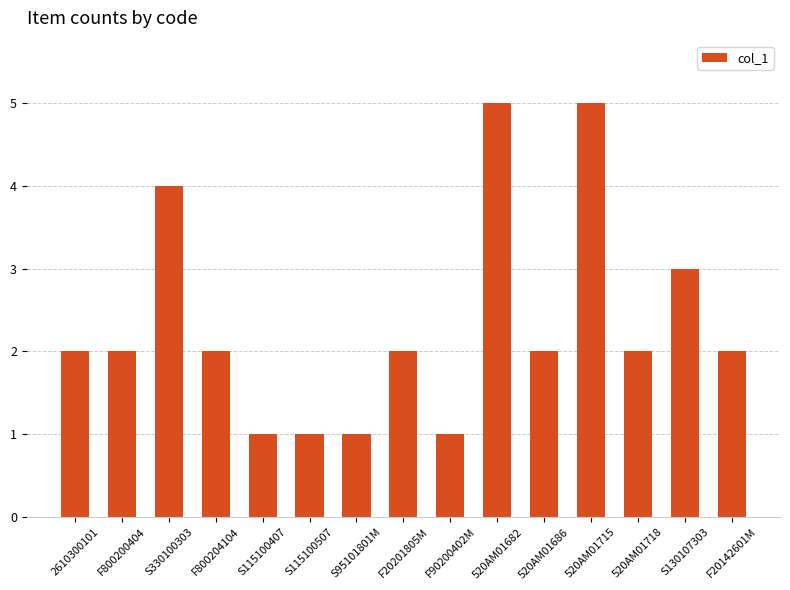

What is the label of the 6th bar from the right?

520AM01682